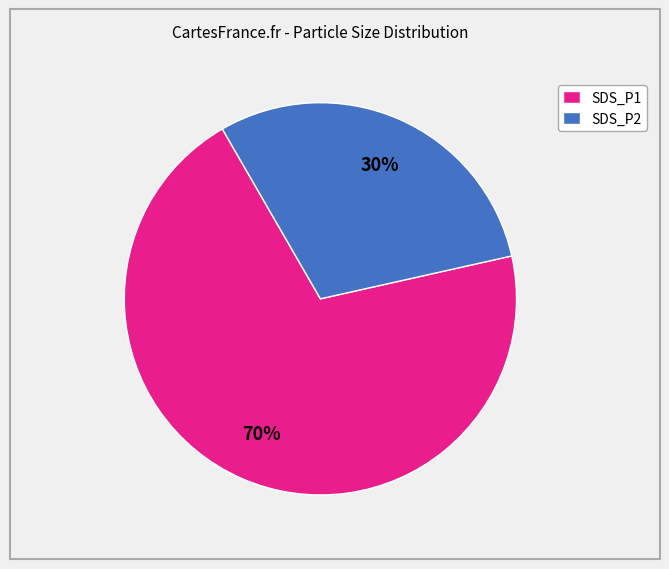

Approximately how many times larger is the value at SDS_P2 compared to SDS_P1?

0.4